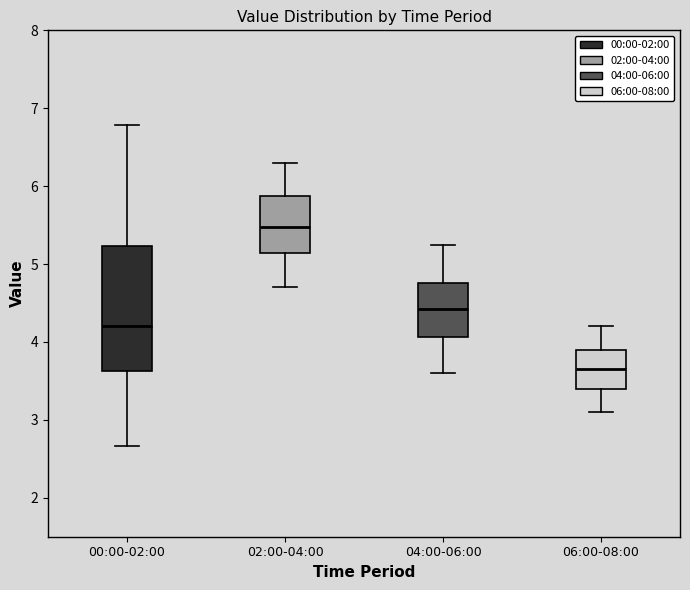

Reading left to right, read every box against the y-axis: the position of its median line, the range the box covers, and the ends of its whiskers. The values are not printed on the chart, so give them approximately, as read against the axis.

00:00-02:00: median 4.2, box 3.6 to 5.2, whiskers 2.7 to 6.8
02:00-04:00: median 5.5, box 5.1 to 5.9, whiskers 4.7 to 6.3
04:00-06:00: median 4.4, box 4.1 to 4.8, whiskers 3.6 to 5.3
06:00-08:00: median 3.7, box 3.4 to 3.9, whiskers 3.1 to 4.2